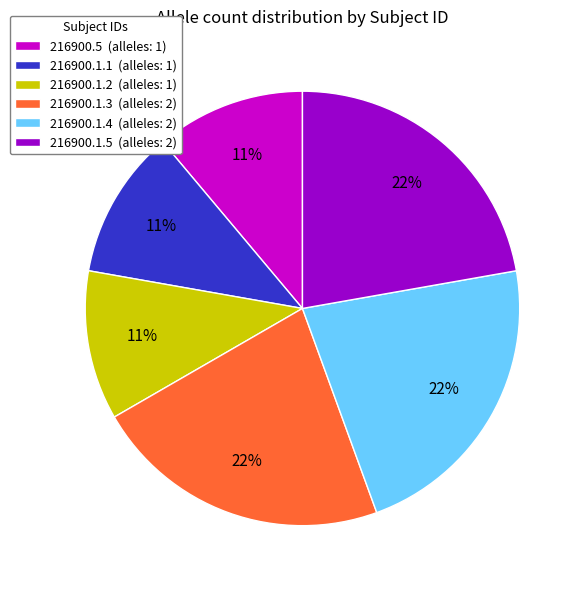

Approximately how many times larger is the value at 216900.1.1 compared to 216900.5?

1.0